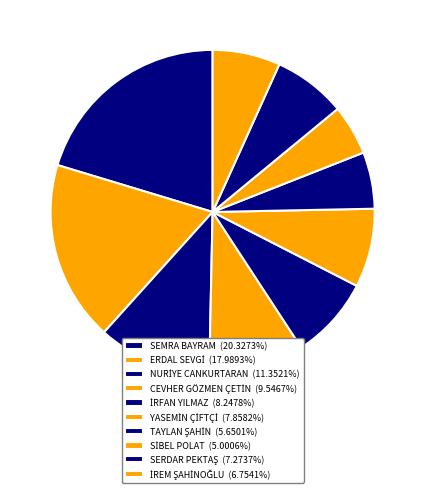

What is the change in value from TAYLAN ŞAHİN to SİBEL POLAT?

-1.0